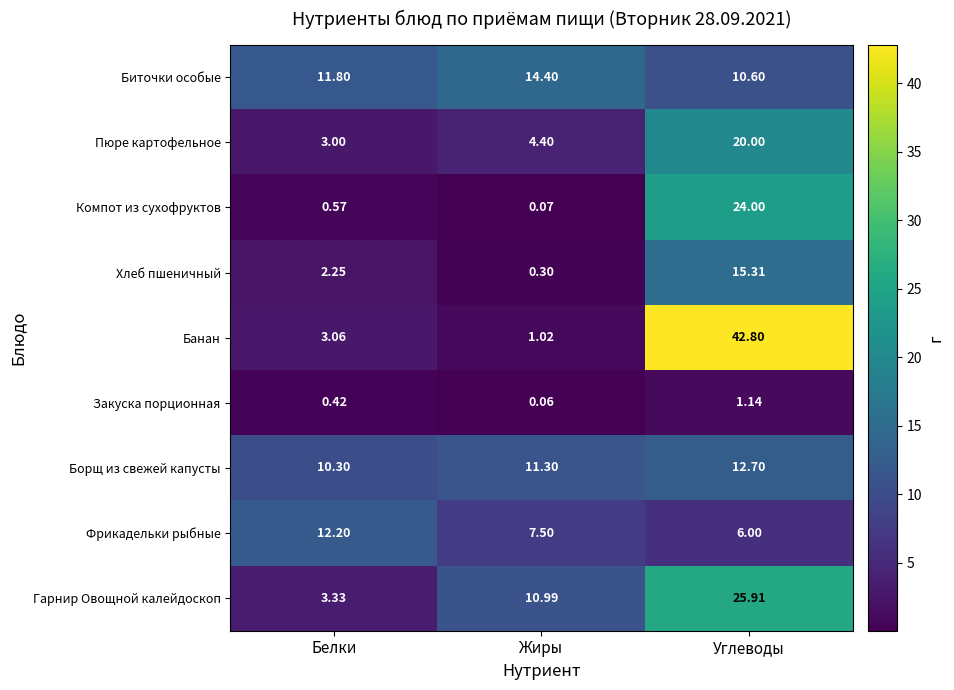

What is the total value across all series at Углеводы?

158.5